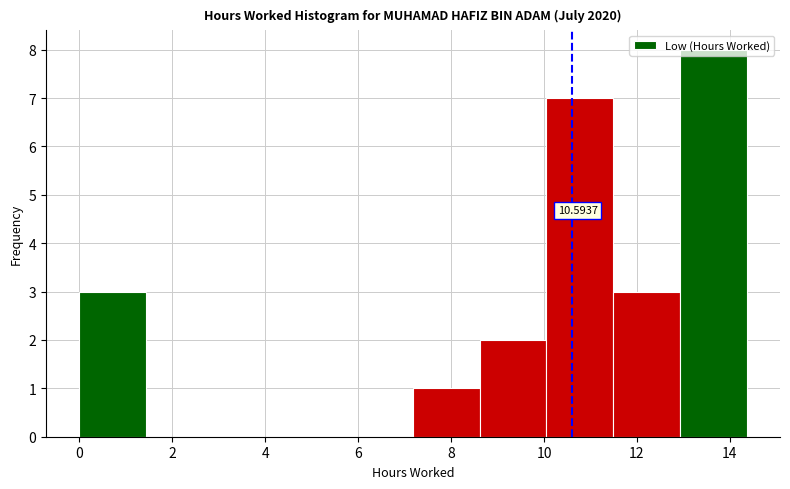

Which range on the x-axis has the tallest bar?

13.0 to 14.4